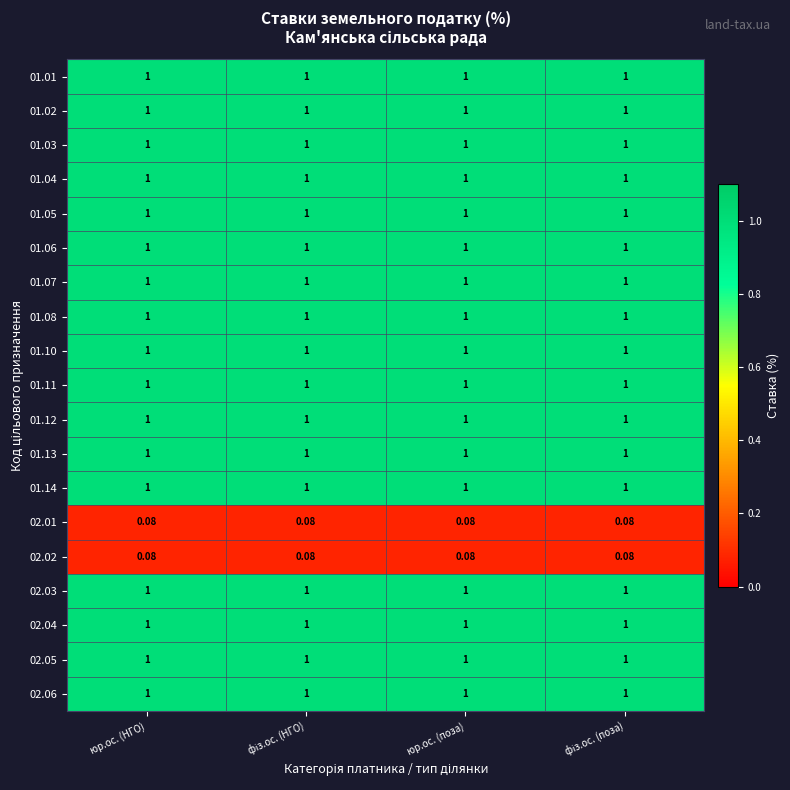

At which category is the sum across all series the highest?

юр.ос. (НГО)